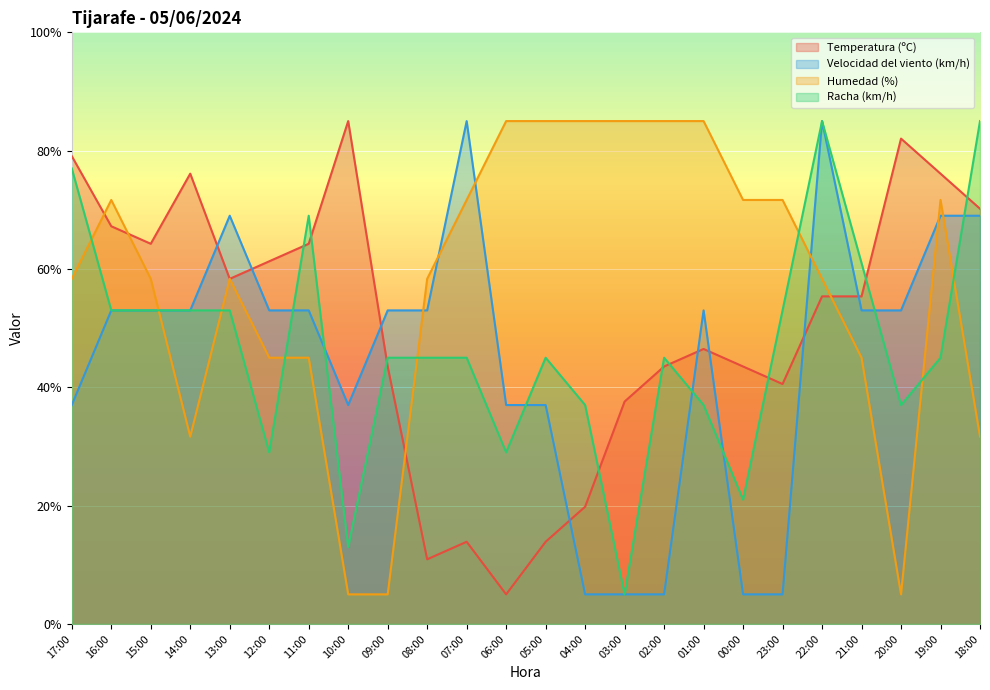

True or false: Racha (km/h) and Velocidad del viento (km/h) intersect in this chart.

True